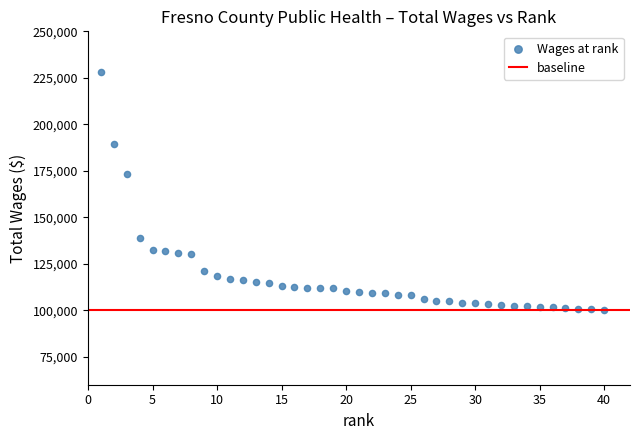

What is the range of Y values (max minus min)?

127598